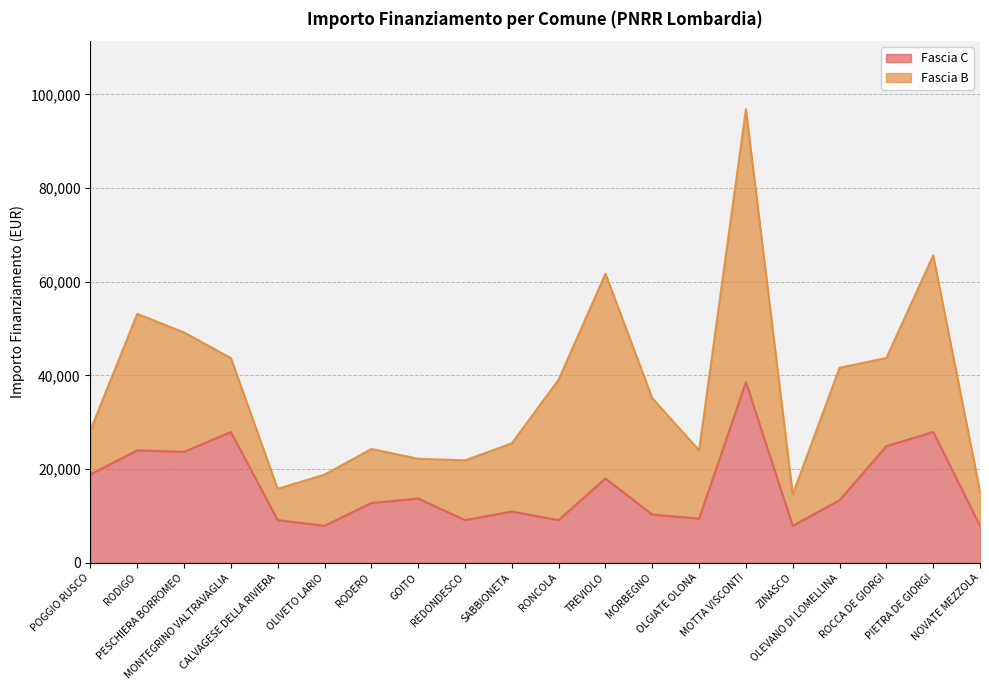

Rank the categories by value from highest to lowest.

MOTTA VISCONTI, MONTEGRINO VALTRAVAGLIA, PIETRA DE GIORGI, ROCCA DE GIORGI, RODIGO, PESCHIERA BORROMEO, POGGIO RUSCO, TREVIOLO, GOITO, OLEVANO DI LOMELLINA, RODERO, SABBIONETA, MORBEGNO, OLGIATE OLONA, CALVAGESE DELLA RIVIERA, REDONDESCO, RONCOLA, OLIVETO LARIO, ZINASCO, NOVATE MEZZOLA